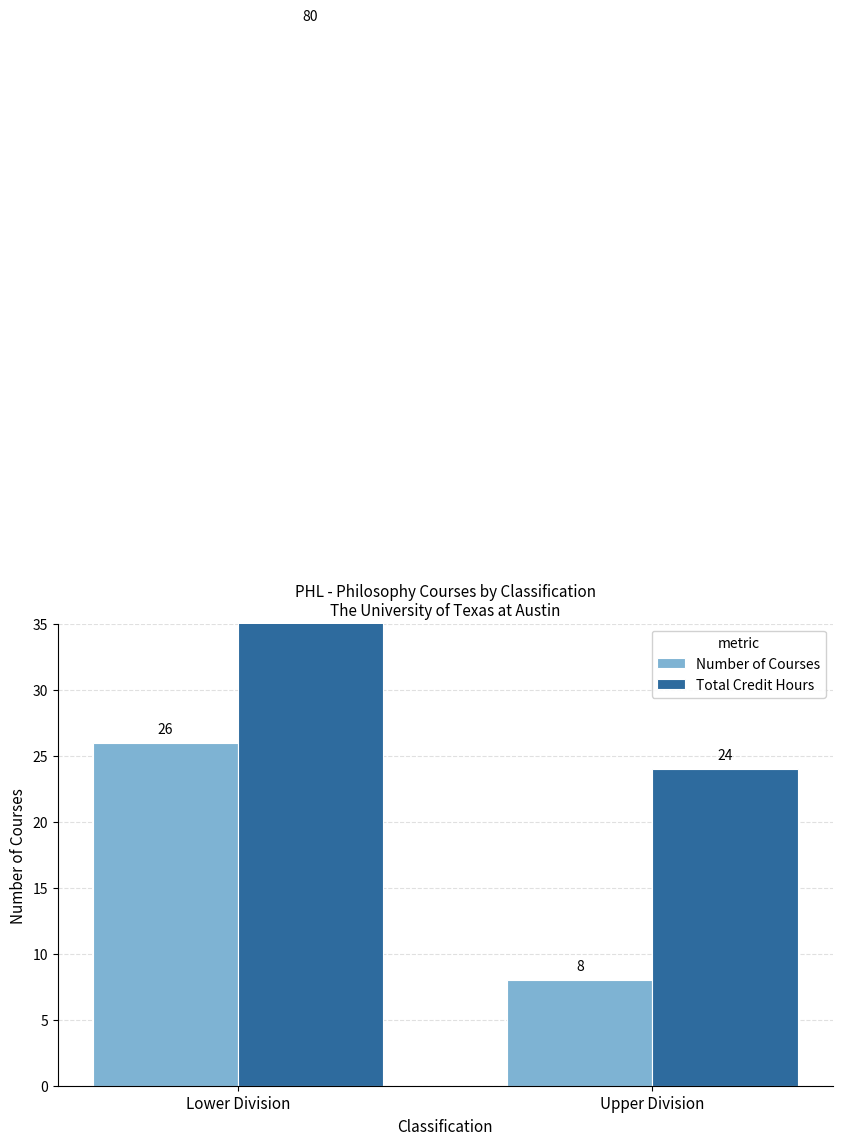

Which series has the largest total across all categories?

Total Credit Hours